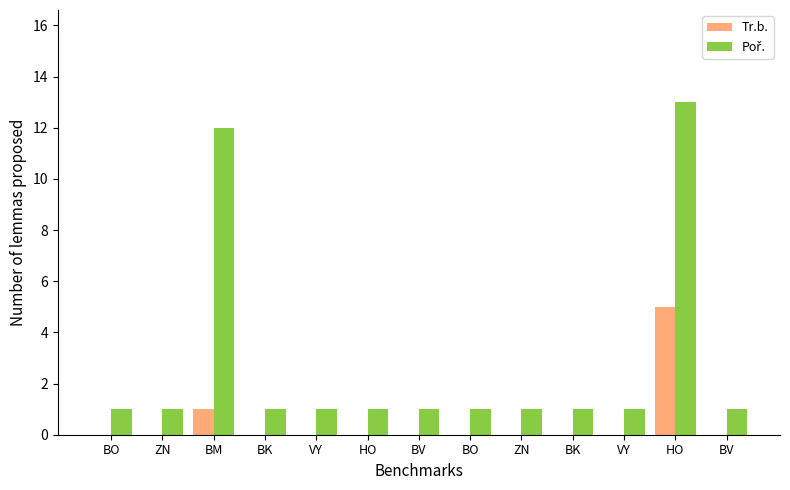

What is the label of the 6th bar from the right?

BO